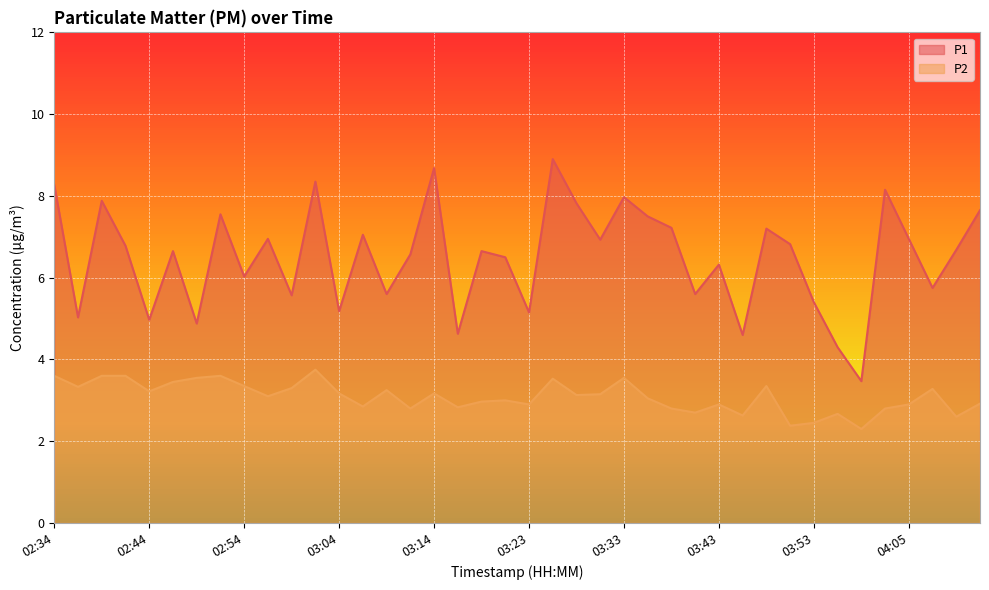

How many distinct data groups are displayed?

2